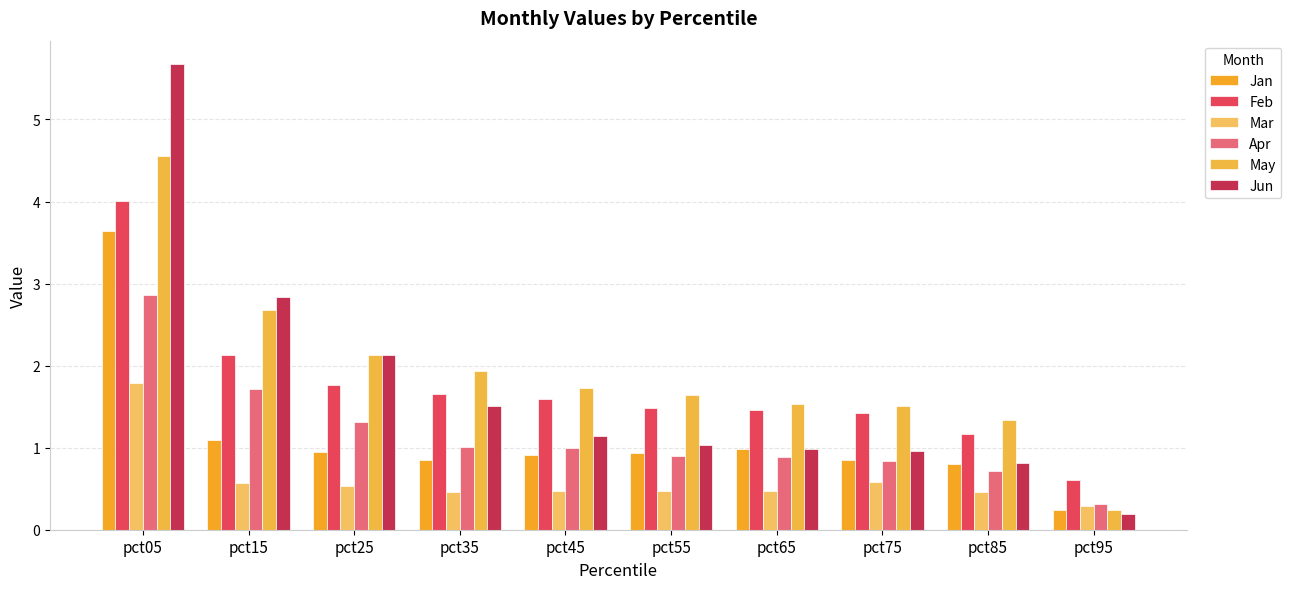

Count the number of categories in the chart.

10